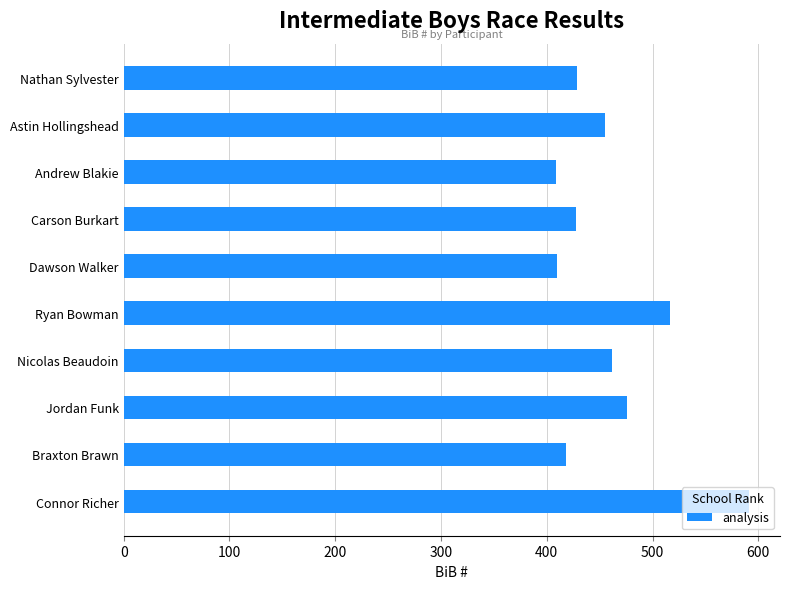

What is the sum of all values?

4595